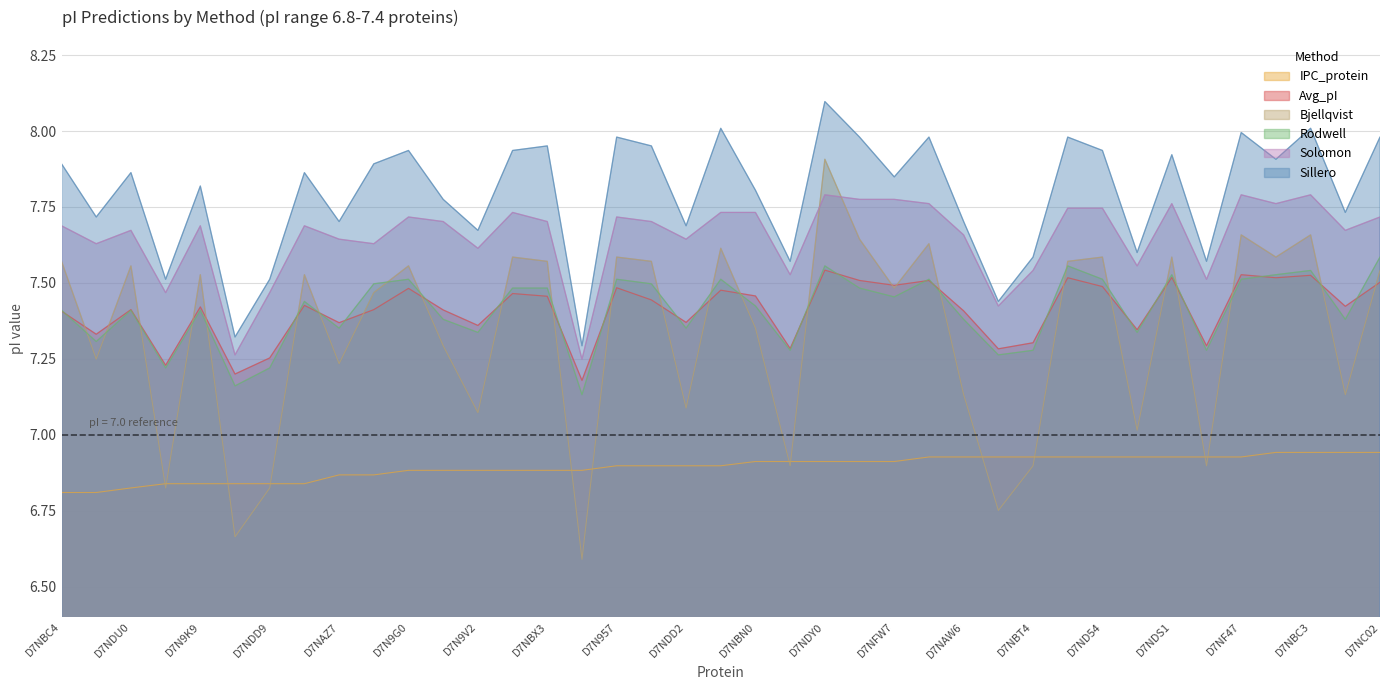

Which label corresponds to the smallest value in the chart?

D7NG60